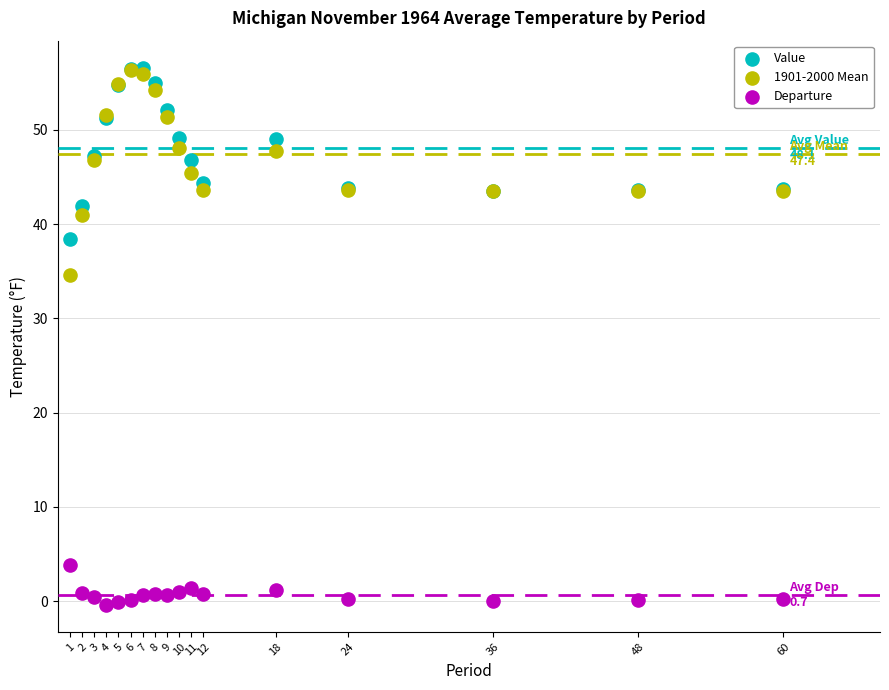

Across all series, what Y value is closest to 28?

34.6